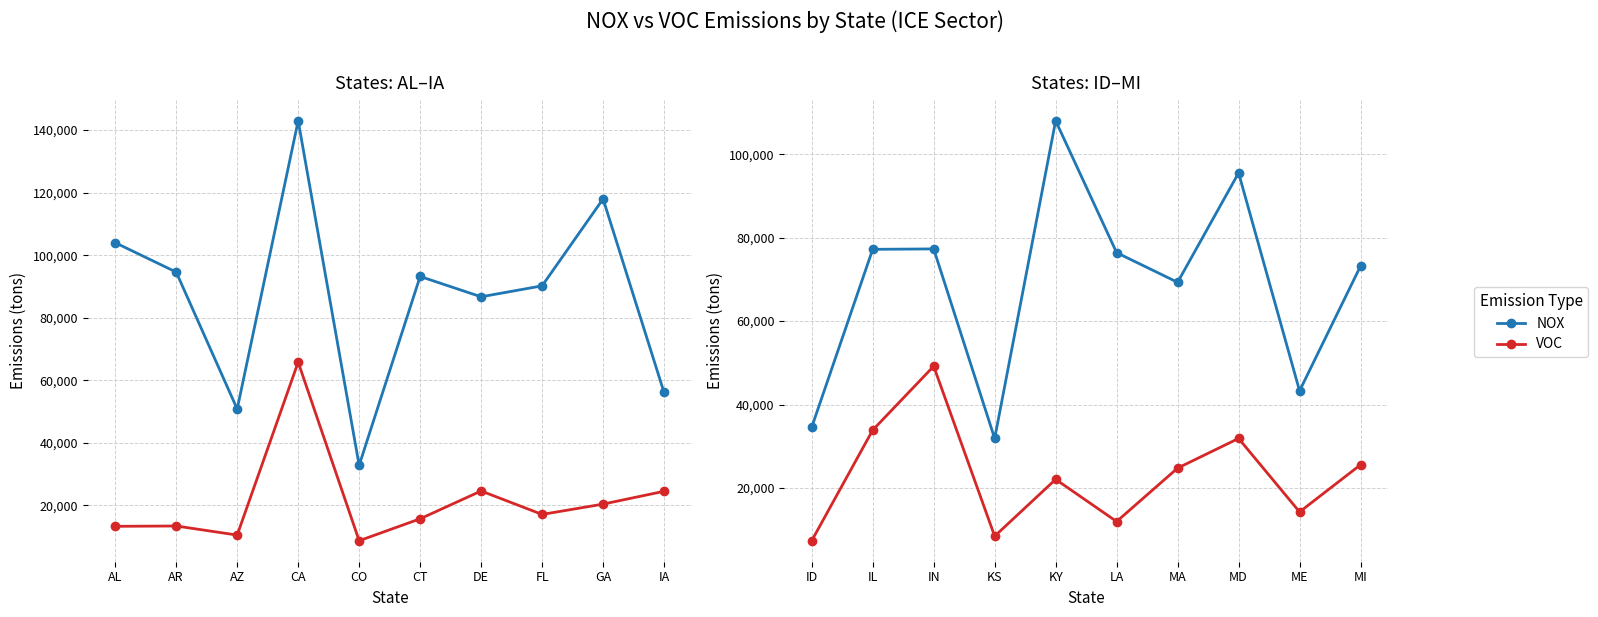

Which series has the largest range (max minus min)?

NOX